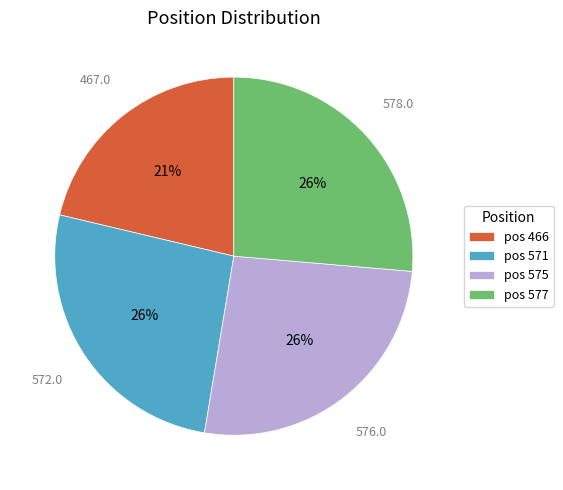

Which has a higher value, pos 575 or pos 466?

pos 575